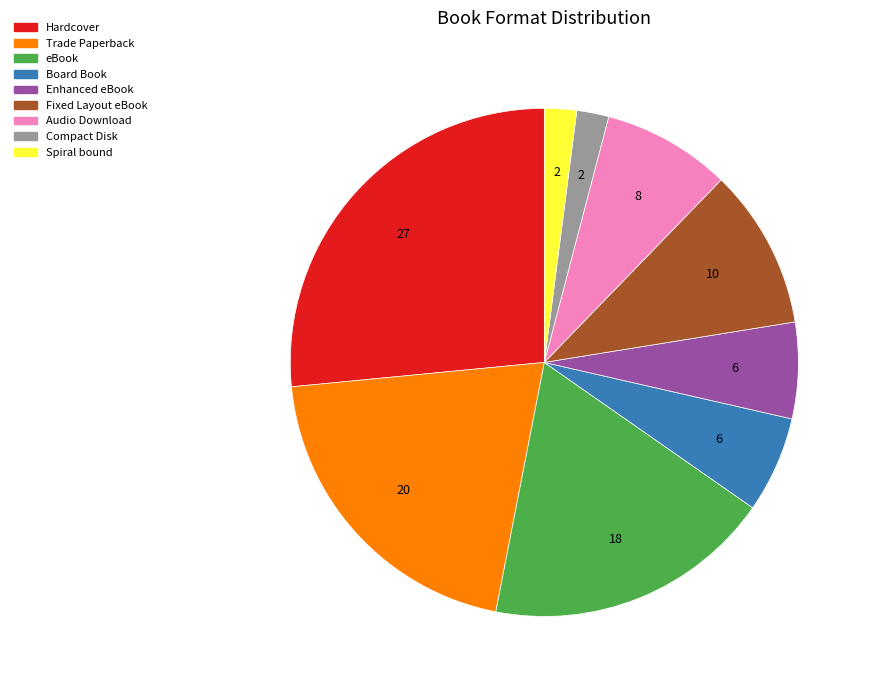

True or false: eBook accounts for 18% of the total.

True